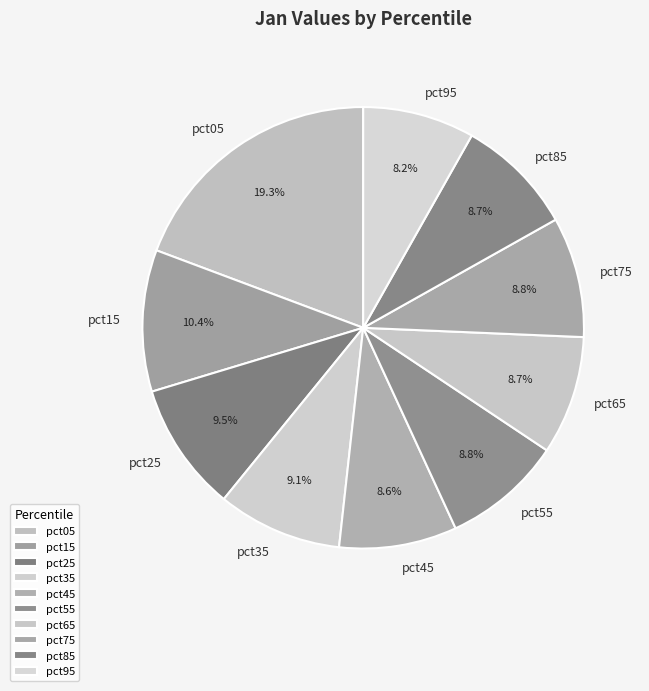

Is pct05 the majority of the pie?

No